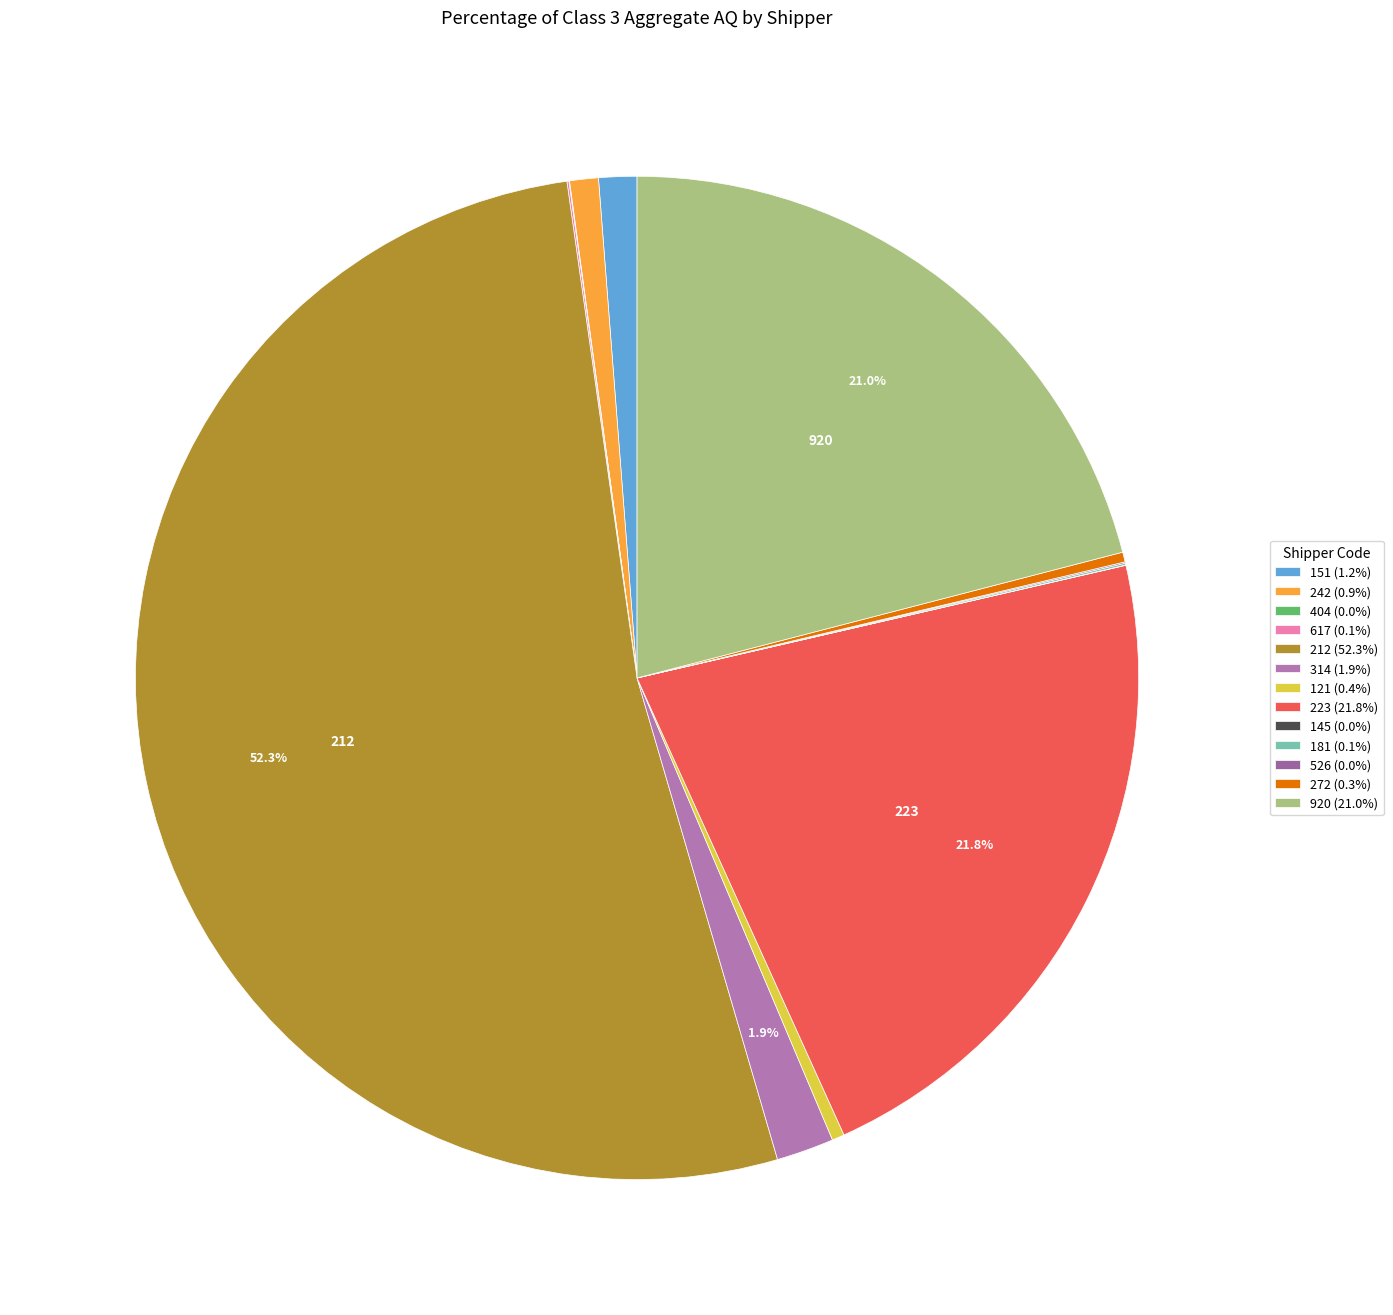

Does 151 account for over 50% of the chart?

No